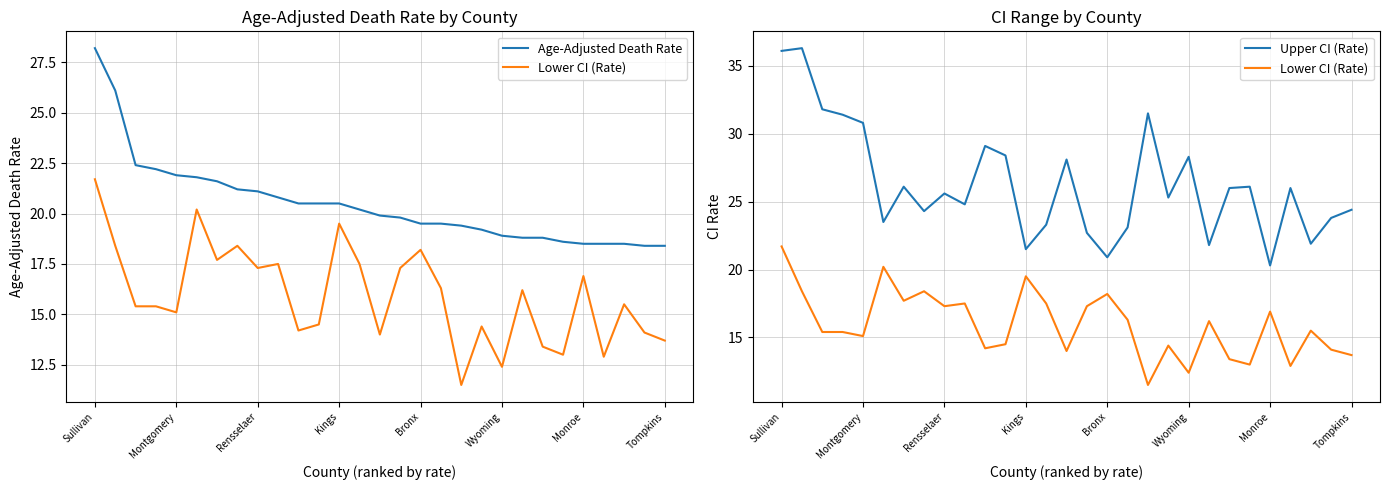

Rank the series by their average value, from highest to lowest.

Upper CI (Rate), Age-Adjusted Death Rate, Lower CI (Rate)